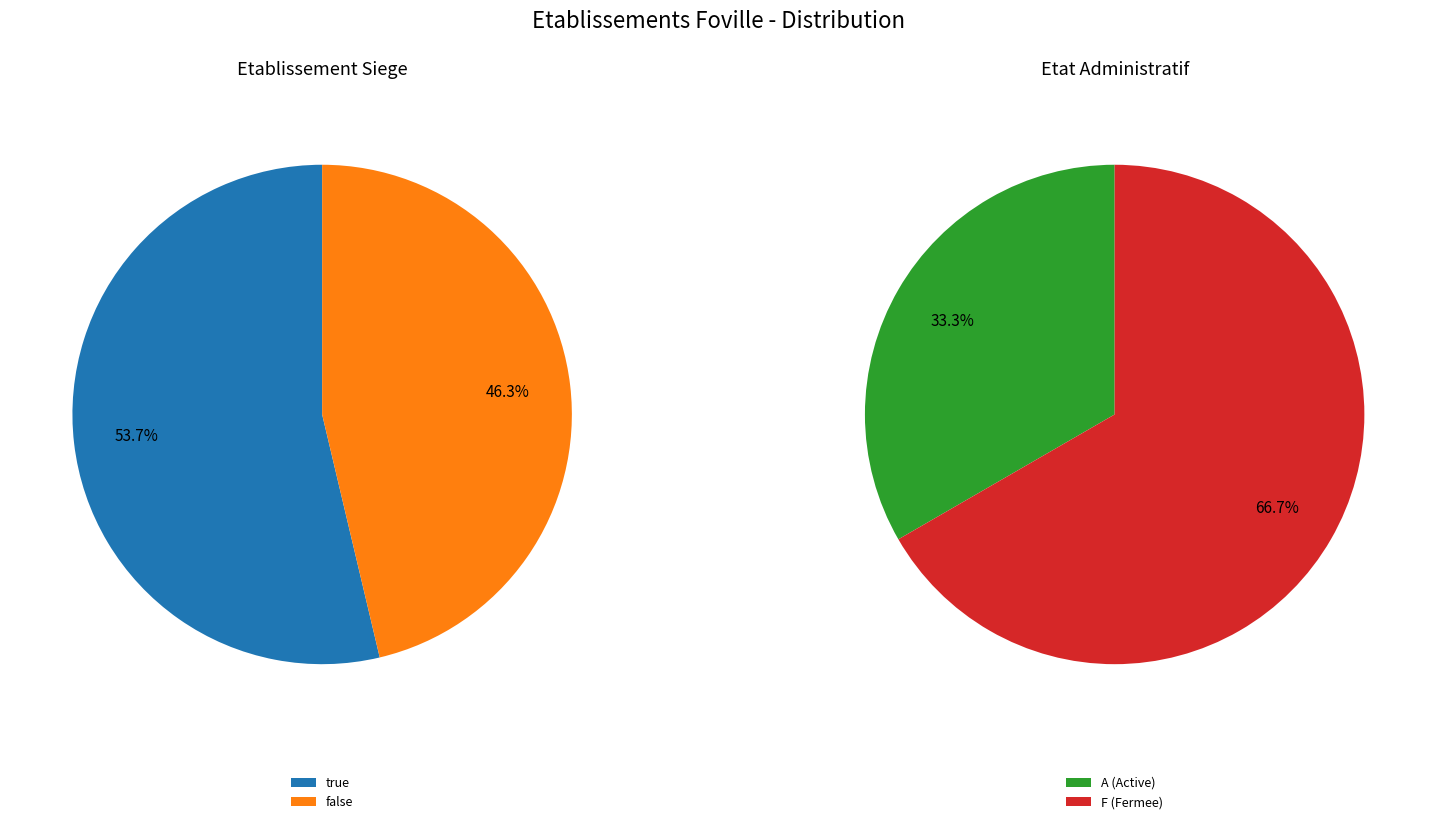

True or false: true accounts for 40% of the total.

False